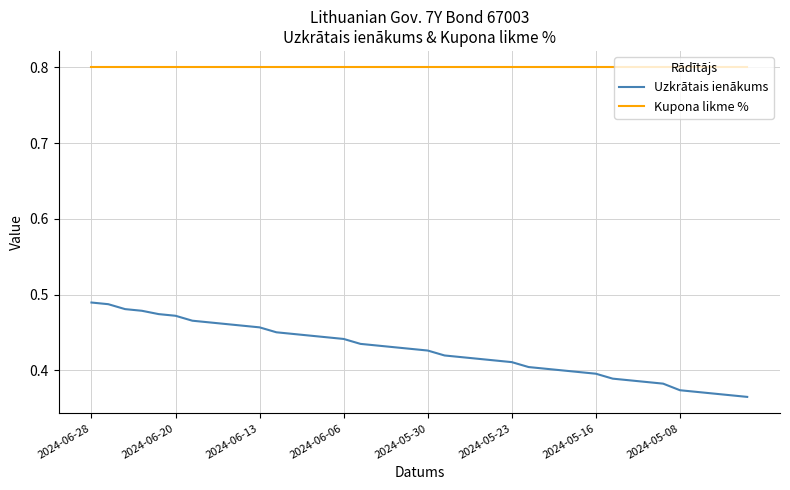

What is the lowest value of the Kupona likme % series?

0.8